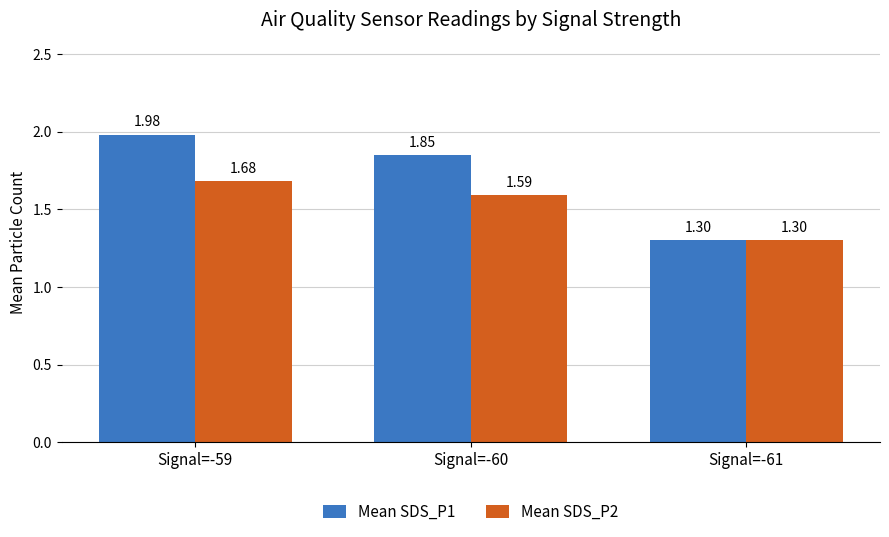

Rank the series by their average value, from highest to lowest.

Mean SDS_P1, Mean SDS_P2